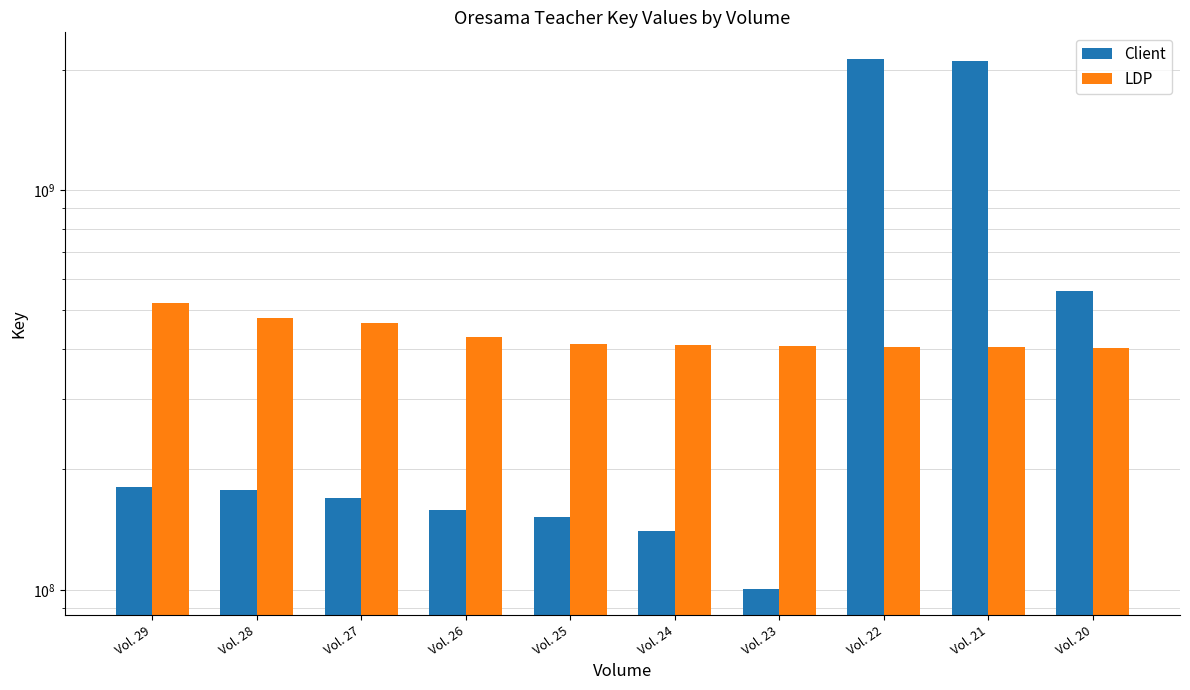

At Vol. 29, list the series in order from largest to smallest.

LDP, Client